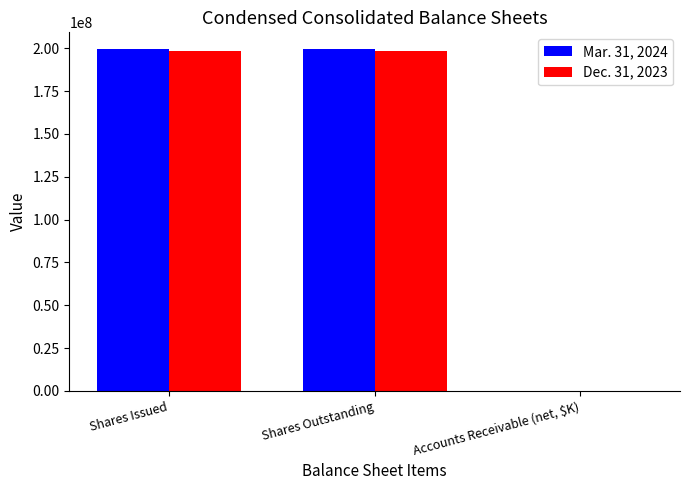

How many groups of bars are there?

3